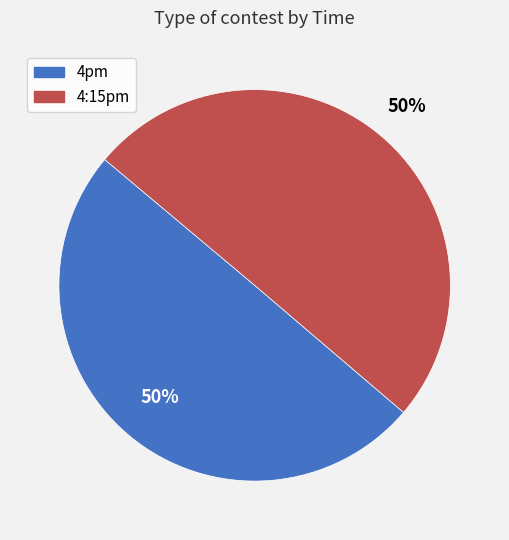

What is the ratio of the value at 4:15pm to the value at 4pm?

1.0